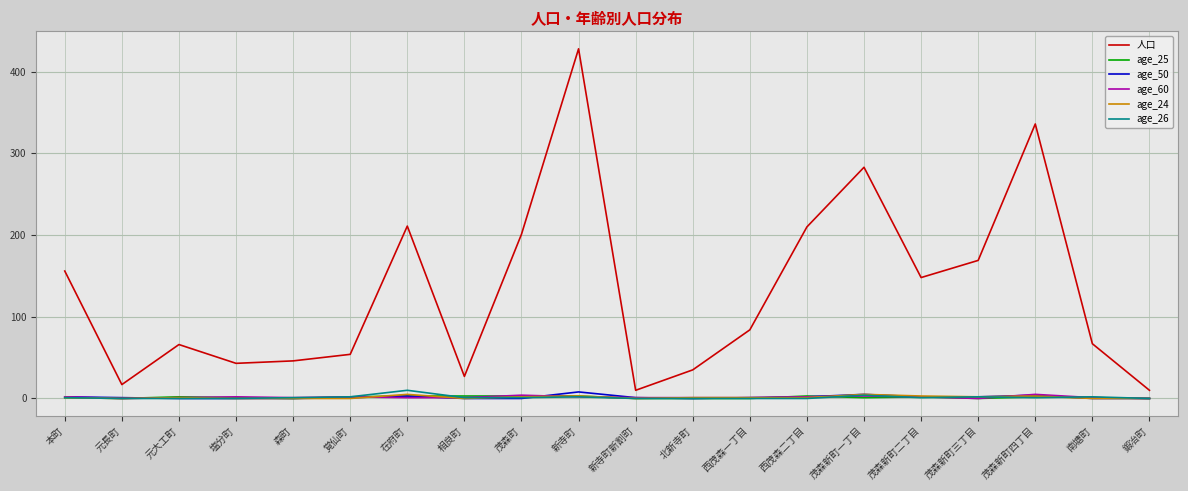

True or false: age_60 has a value of 2 at 新寺町.

True